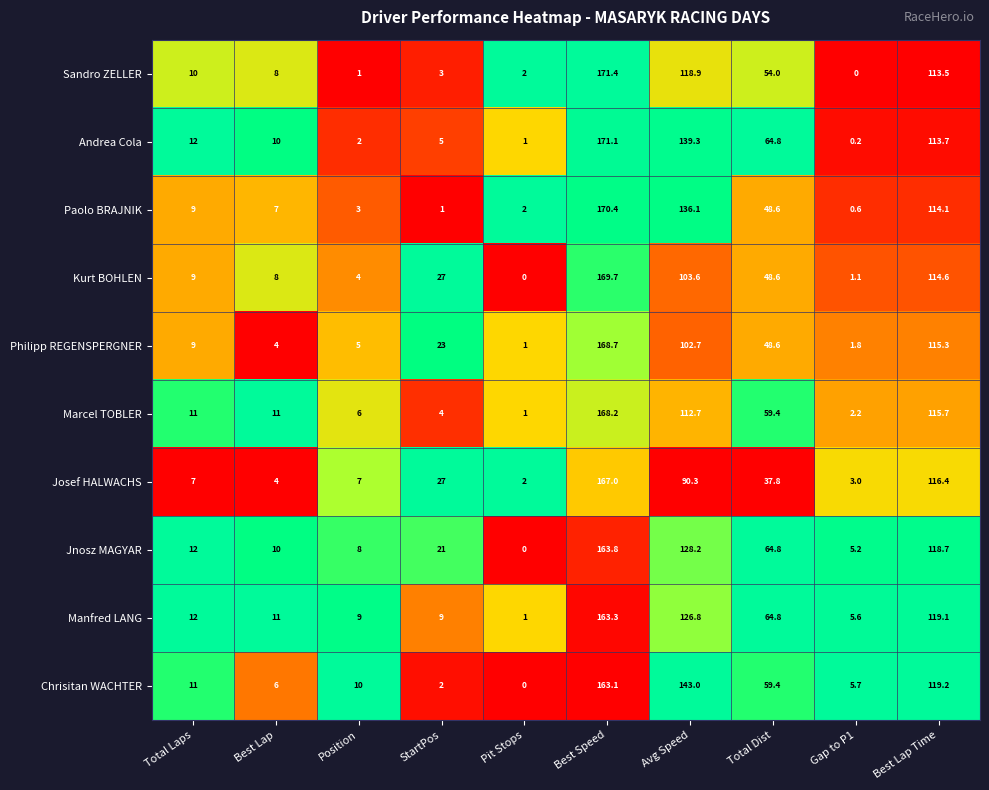

List the labels in order of Philipp REGENSPERGNER value, smallest first.

Pit Stops, Gap to P1, Best Lap, Position, Total Laps, StartPos, Total Dist, Avg Speed, Best Lap Time, Best Speed